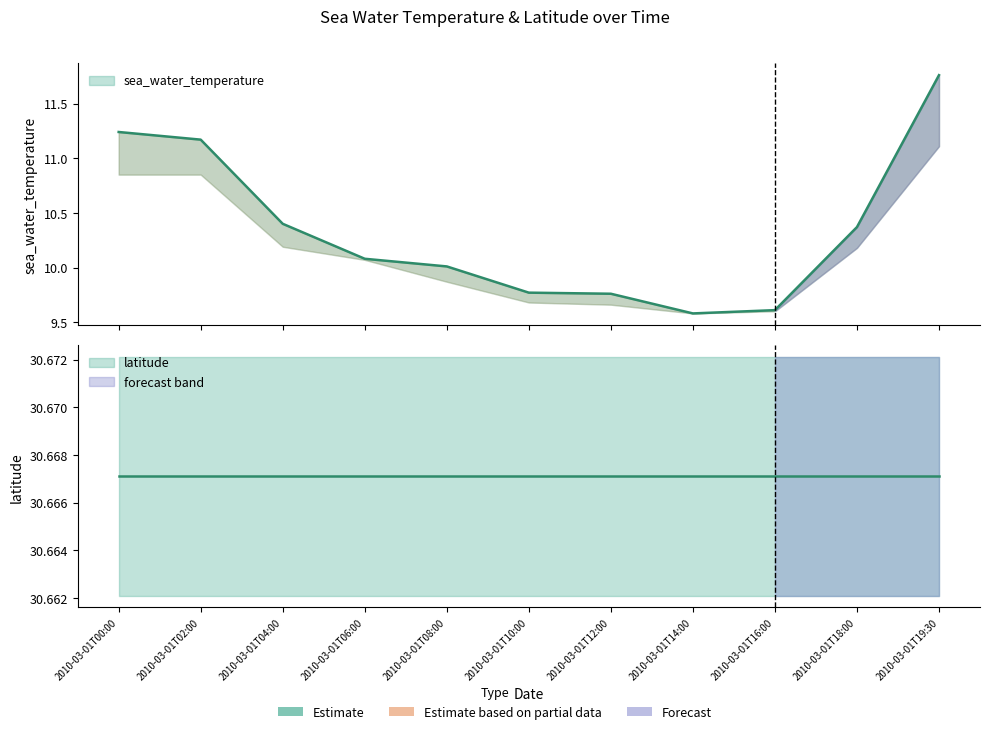

What is the average value of the latitude_upper series?

30.7